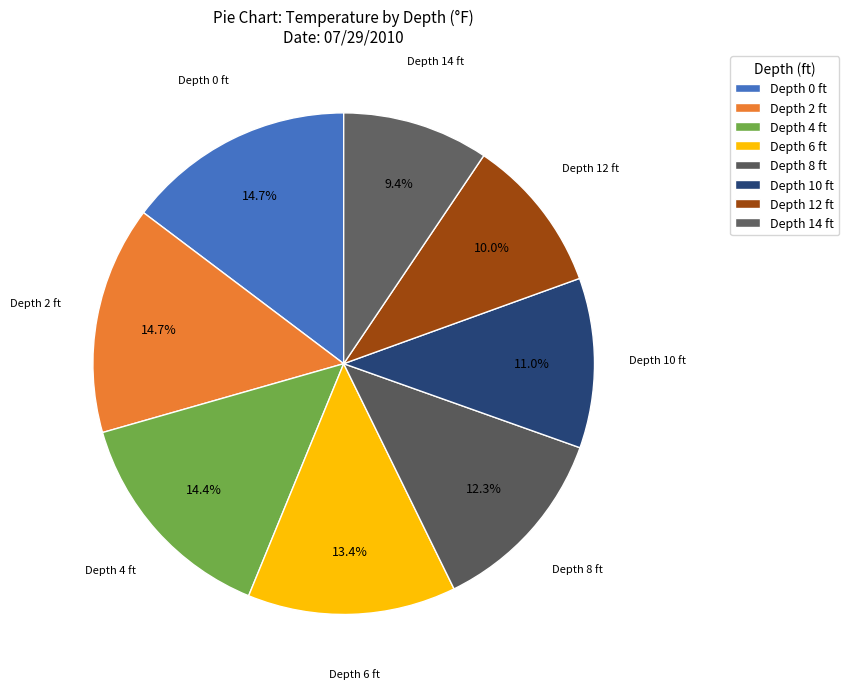

What is the smallest slice in the pie chart?

14